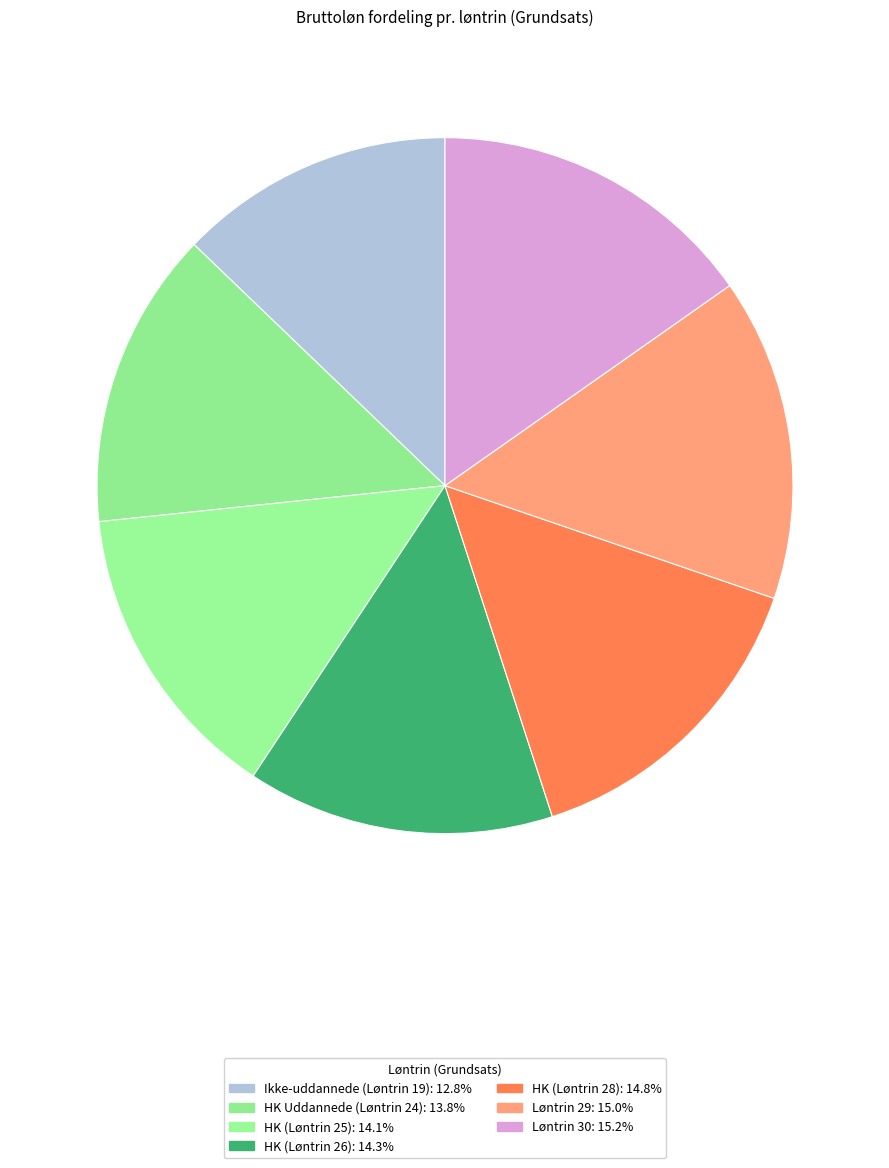

True or false: HK (Løntrin 28) accounts for 15% of the total.

True